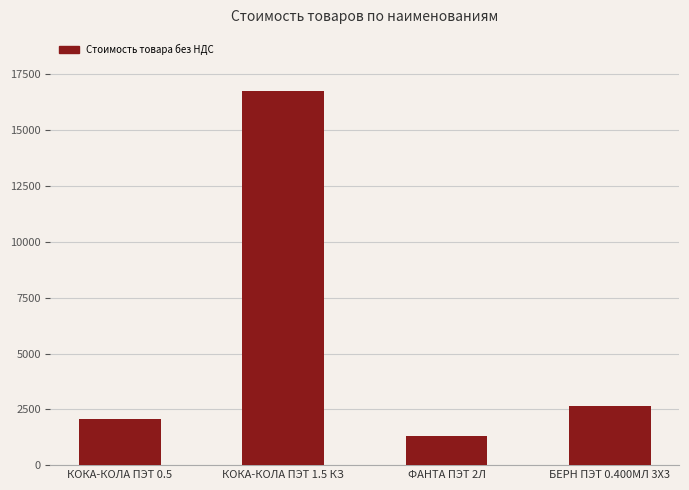

How many bars are there in total?

4